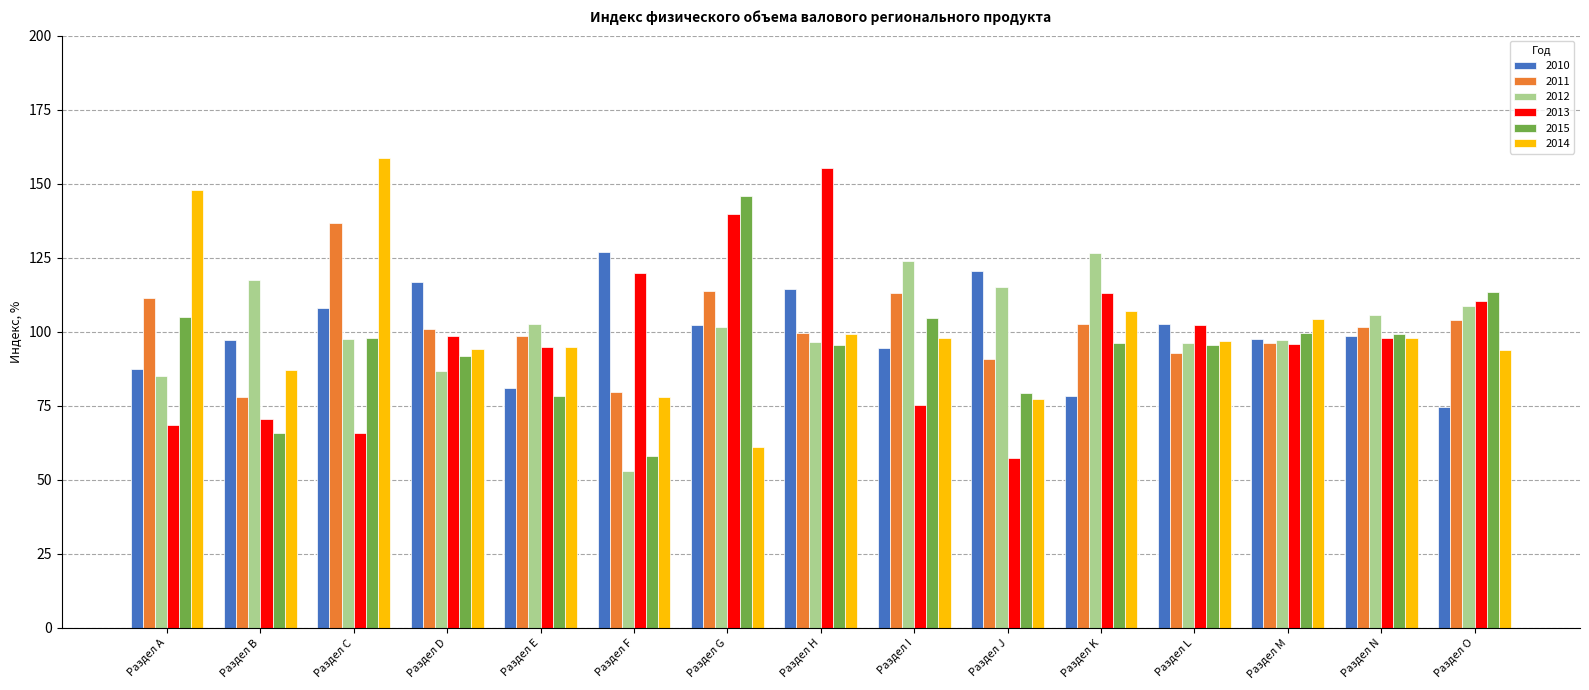

Rank the series at Раздел D from lowest to highest value.

2012, 2015, 2014, 2013, 2011, 2010